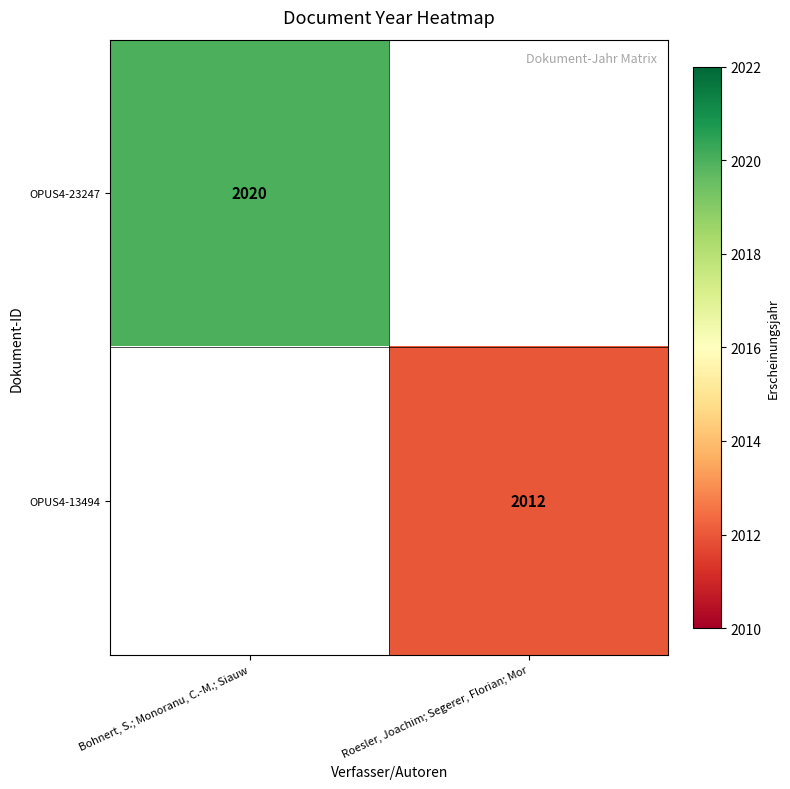

Is it true that OPUS4-23247 equals 2020 at Bohnert, S.; Monoranu, C.-M.; Siauw?

True